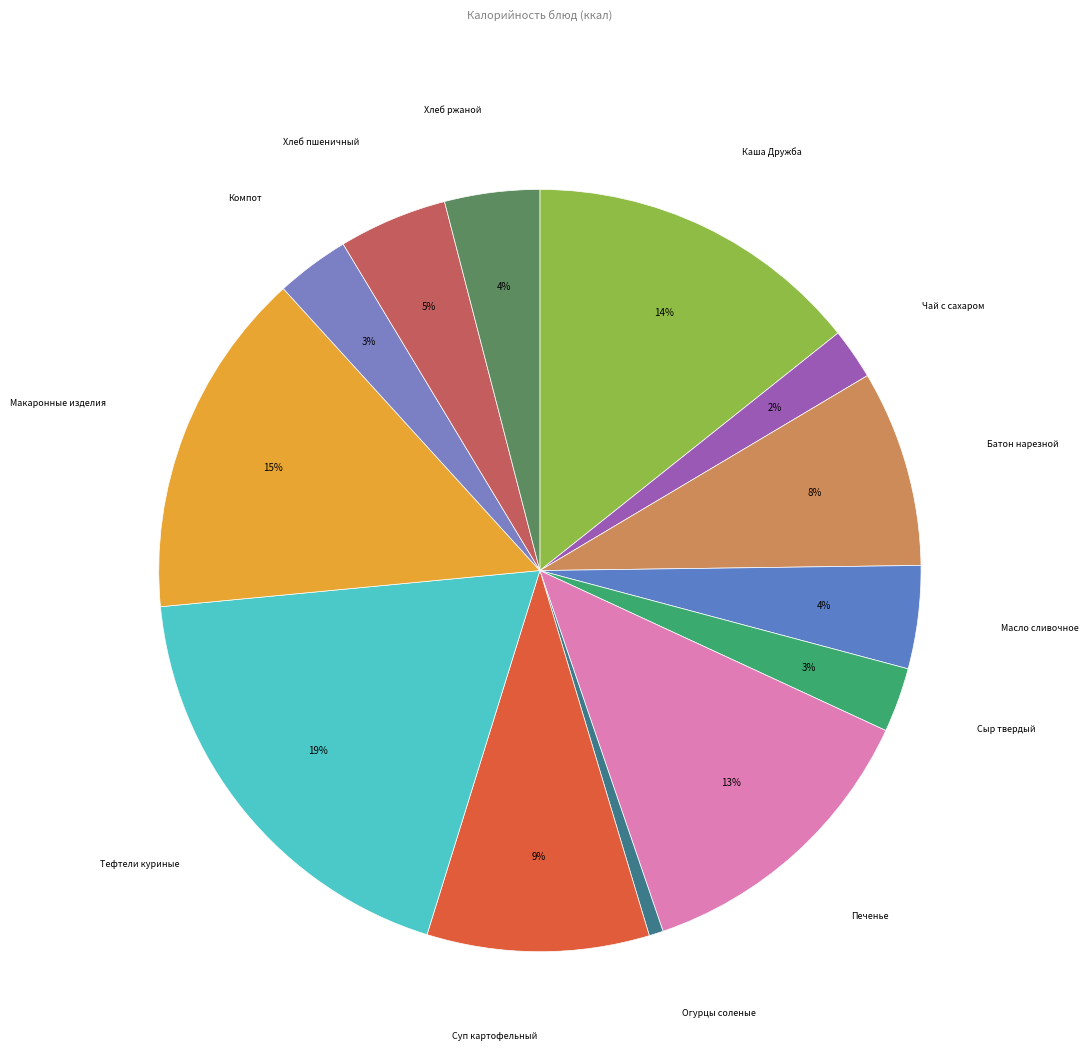

Is there any slice that represents more than half of the pie?

No